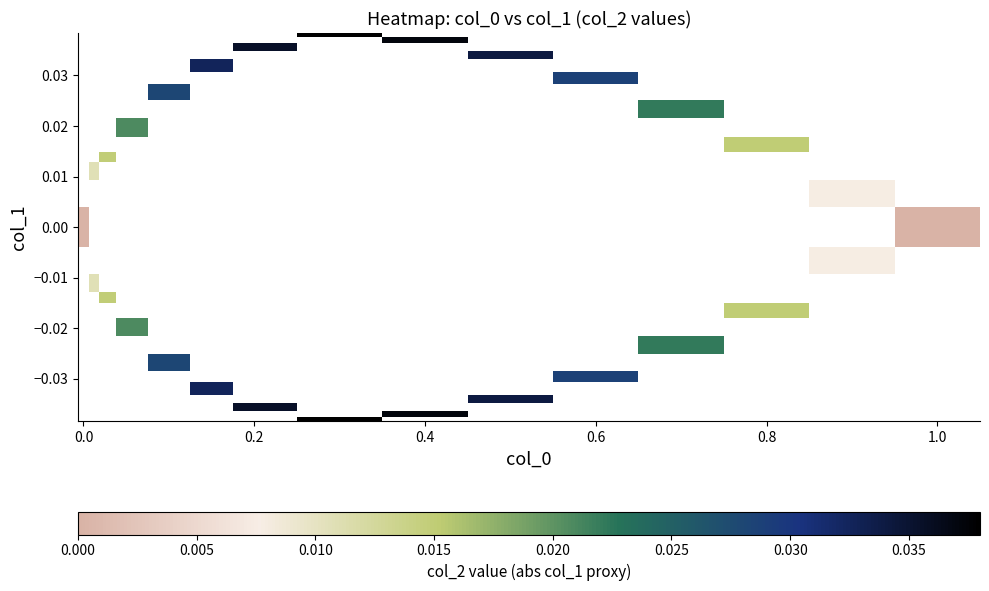

How many data points does each series have?

15